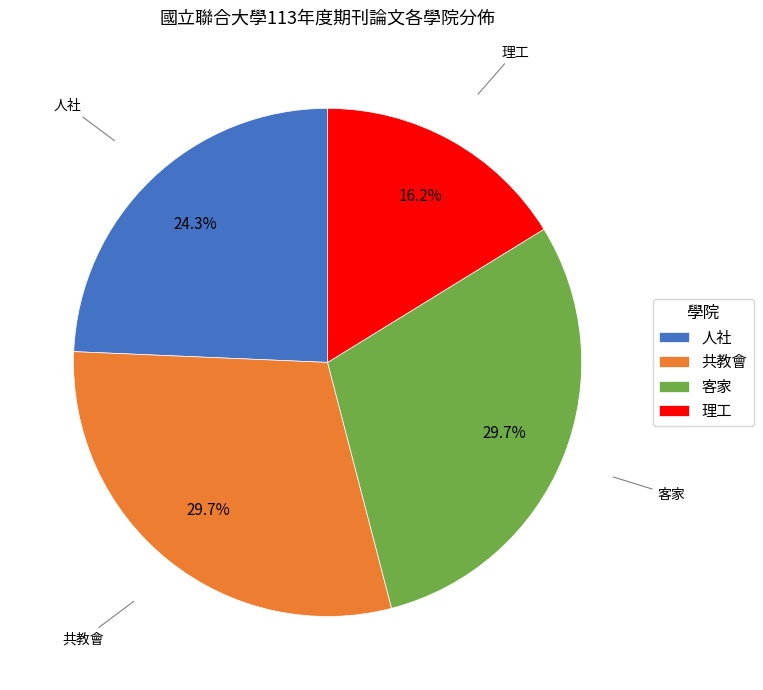

Approximately how many times larger is the value at 共教會 compared to 人社?

1.2